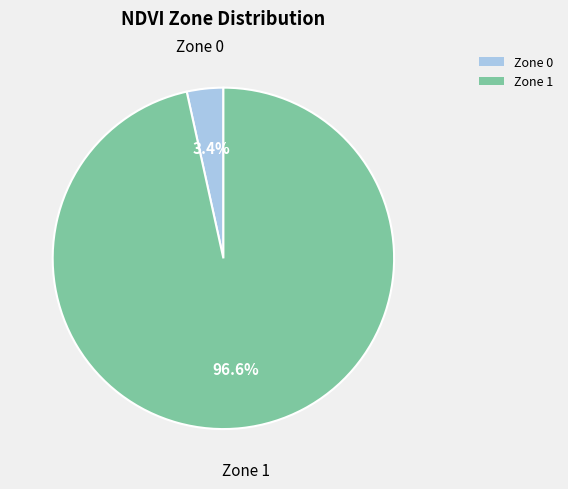

Rank the categories by value from lowest to highest.

Zone 0, Zone 1